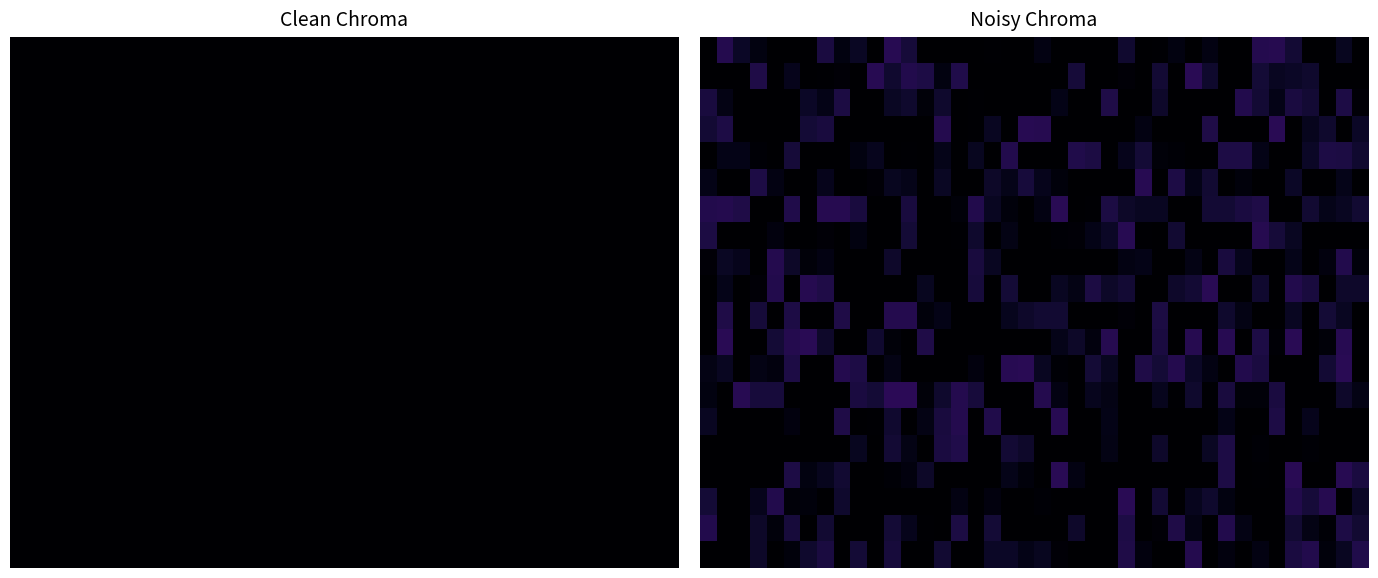

What is the difference between the highest and lowest values at 1?

0.1